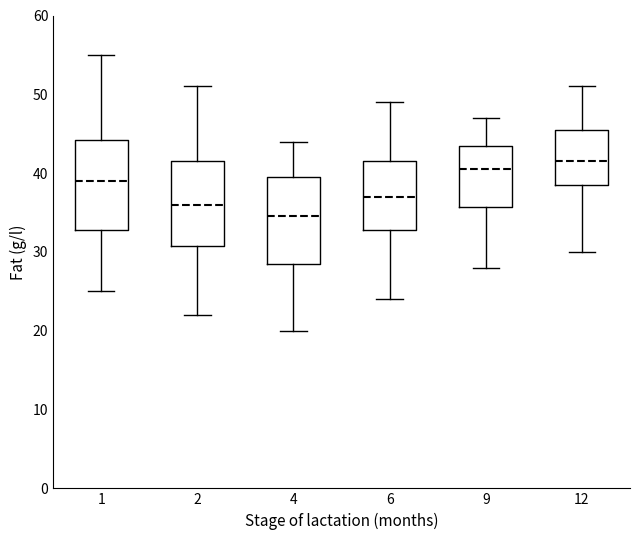

Reading left to right, transcribe this box plot: for each box, give where its median line is, the range the box spans, and where its two whiskers end, as read against the y-axis. The values are not printed on the chart, so give them approximately, as read against the axis.

1: median 39, box 33 to 44, whiskers 25 to 55
2: median 36, box 31 to 42, whiskers 22 to 51
4: median 35, box 29 to 40, whiskers 20 to 44
6: median 37, box 33 to 42, whiskers 24 to 49
9: median 41, box 36 to 44, whiskers 28 to 47
12: median 42, box 39 to 46, whiskers 30 to 51